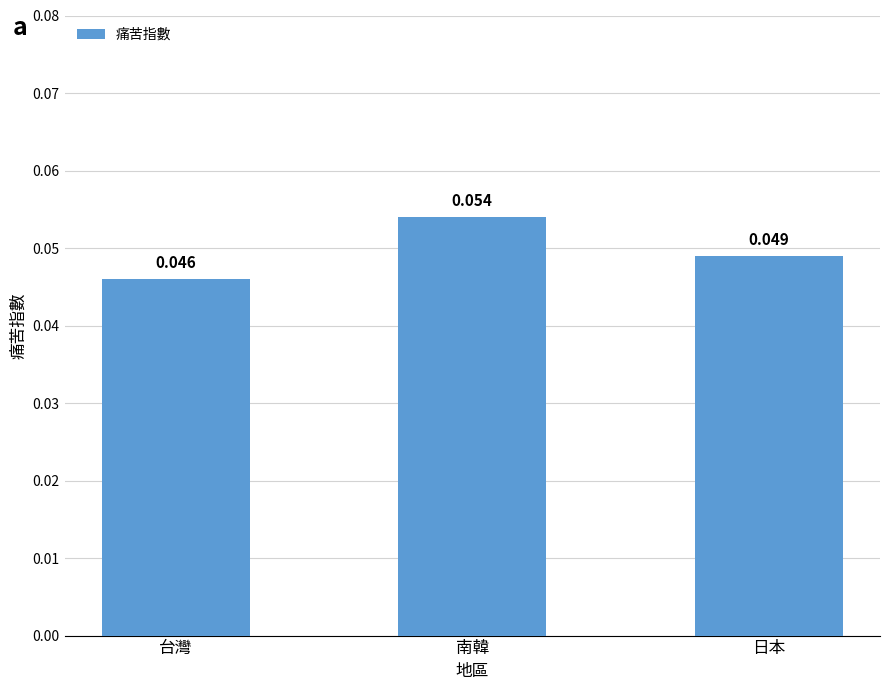

Rank the categories by value from lowest to highest.

台灣, 日本, 南韓